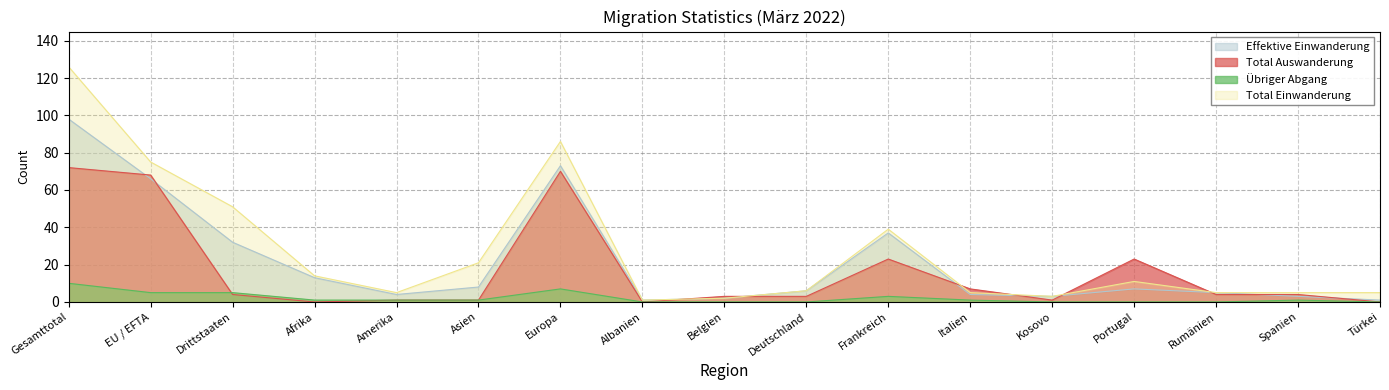

Reading left to right, transcribe all the data shown in this chart.

Total Einwanderung: Gesamttotal=126	EU / EFTA=75	Drittstaaten=51	Afrika=14	Amerika=5	Asien=21	Europa=86	Albanien=1	Belgien=2	Deutschland=6	Frankreich=39	Italien=5	Kosovo=3	Portugal=11	Rumänien=5	Spanien=5	Türkei=5
Total Auswanderung: Gesamttotal=72	EU / EFTA=68	Drittstaaten=4	Afrika=0	Amerika=1	Asien=1	Europa=70	Albanien=0	Belgien=3	Deutschland=3	Frankreich=23	Italien=7	Kosovo=1	Portugal=23	Rumänien=4	Spanien=4	Türkei=0
Übriger Abgang: Gesamttotal=10	EU / EFTA=5	Drittstaaten=5	Afrika=1	Amerika=1	Asien=1	Europa=7	Albanien=0	Belgien=0	Deutschland=0	Frankreich=3	Italien=1	Kosovo=0	Portugal=0	Rumänien=0	Spanien=1	Türkei=0
Effektive Einwanderung: Gesamttotal=98	EU / EFTA=66	Drittstaaten=32	Afrika=13	Amerika=4	Asien=8	Europa=73	Albanien=1	Belgien=2	Deutschland=6	Frankreich=37	Italien=4	Kosovo=3	Portugal=7	Rumänien=5	Spanien=3	Türkei=1